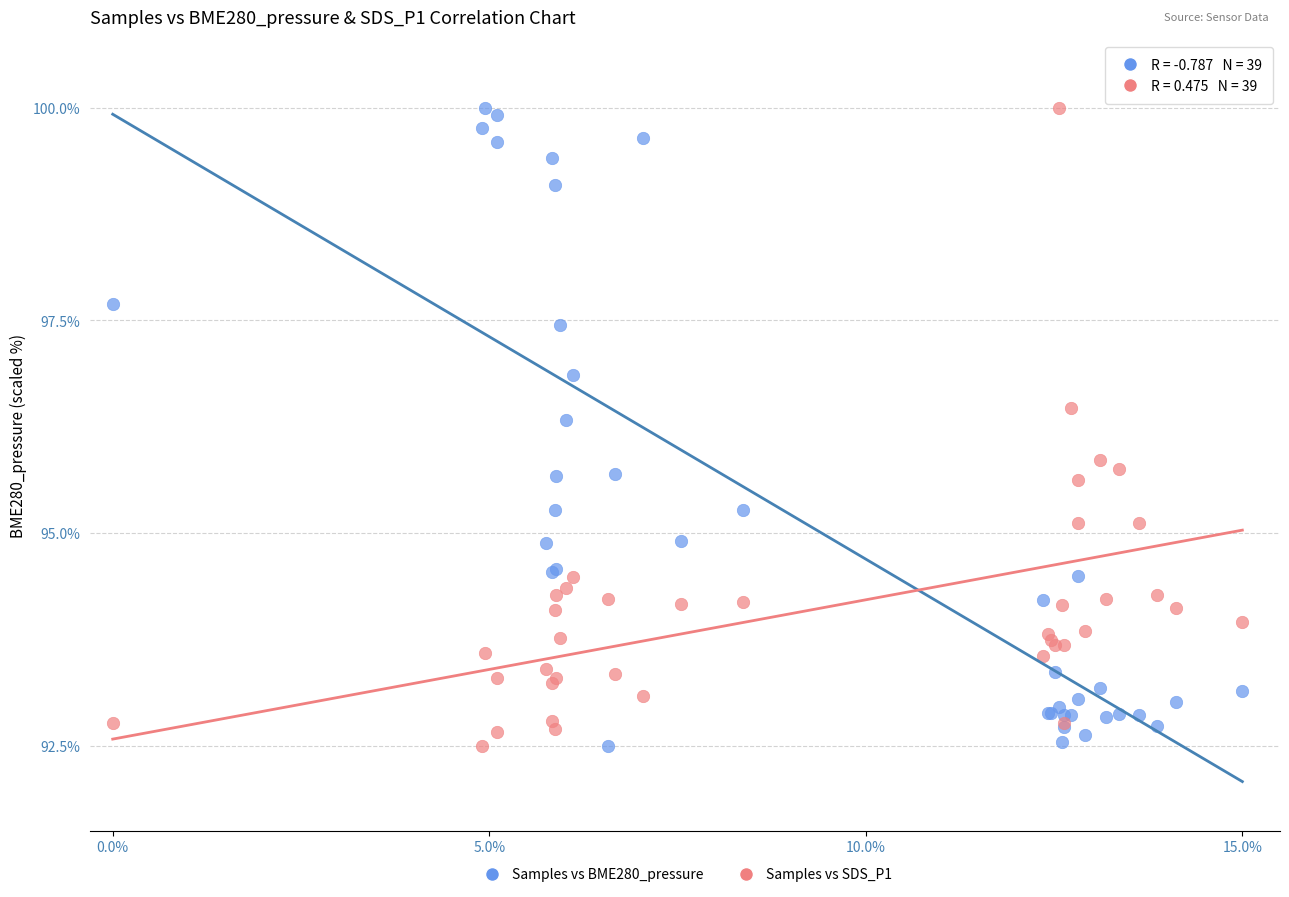

Across all series, what Y value is closest to 96?

95.9